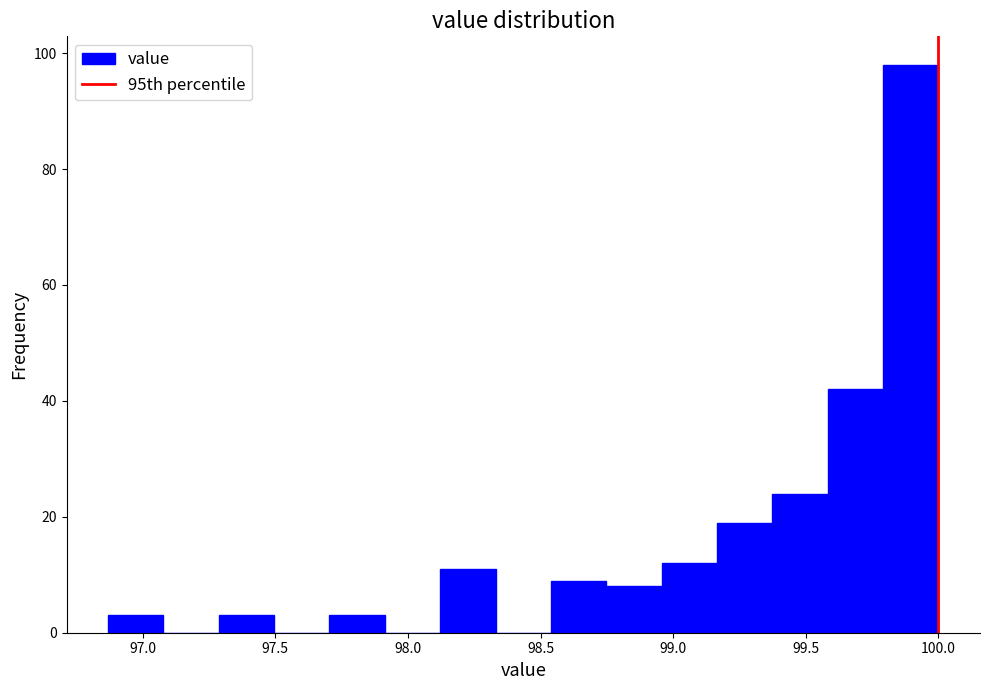

Over which range of the x-axis is the bar tallest?

99.80 to 100.00